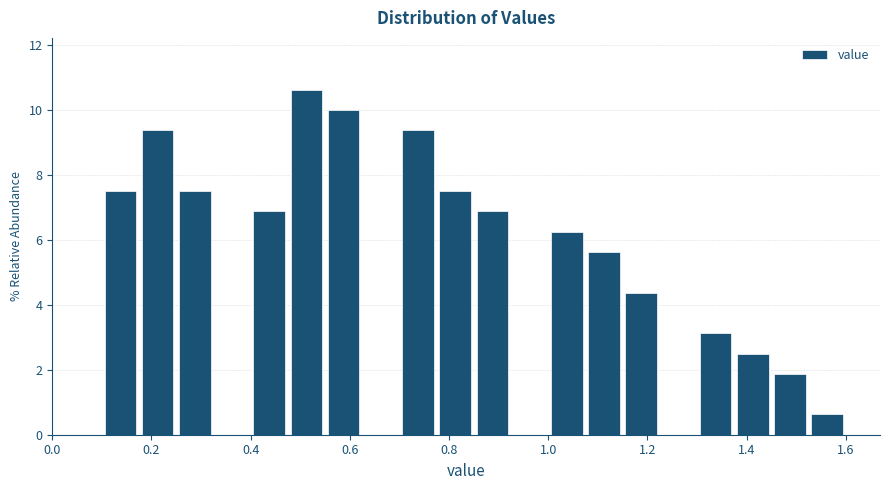

Read against the x-axis, roughly where is the centre of the tallest bar?

0.52